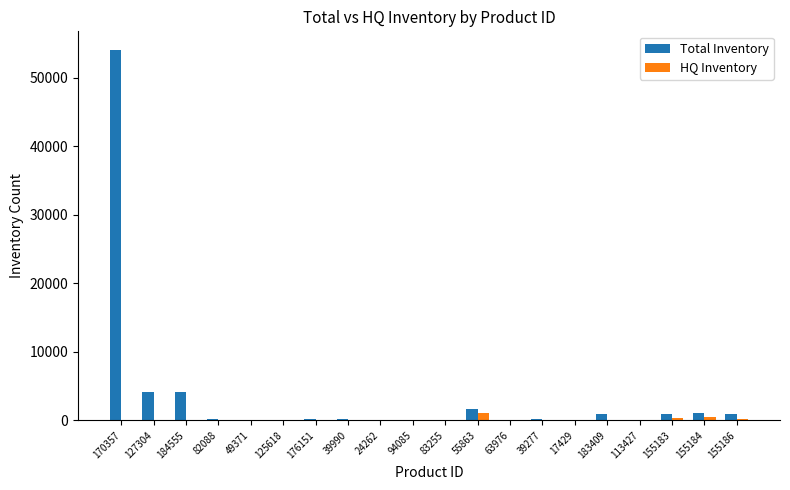

What are all the series names shown in the legend?

Total Inventory, HQ Inventory